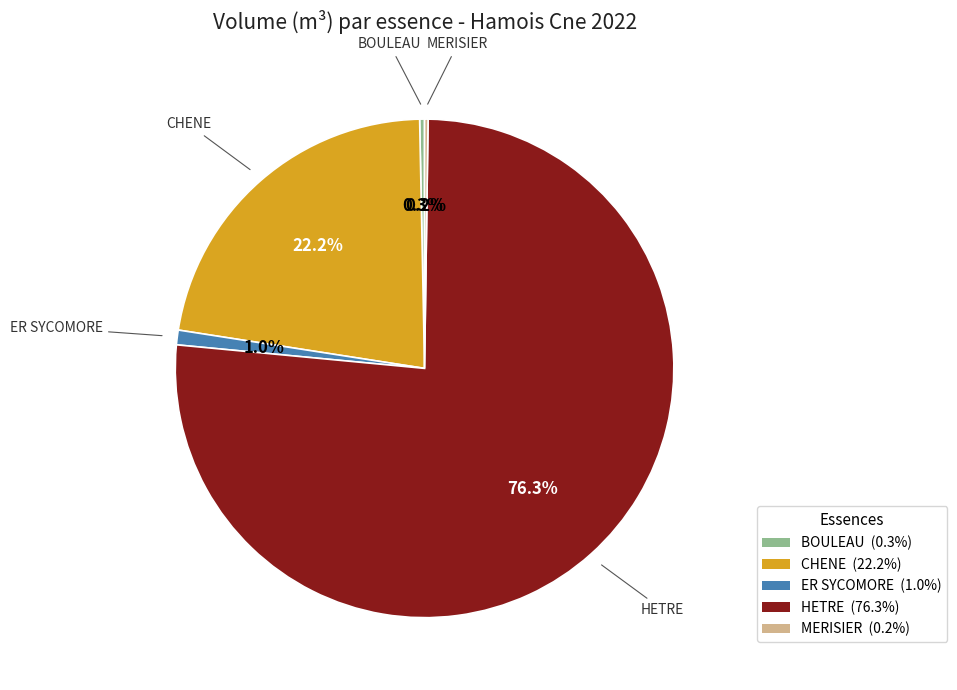

What portion of the pie excludes ER SYCOMORE?

99.0%